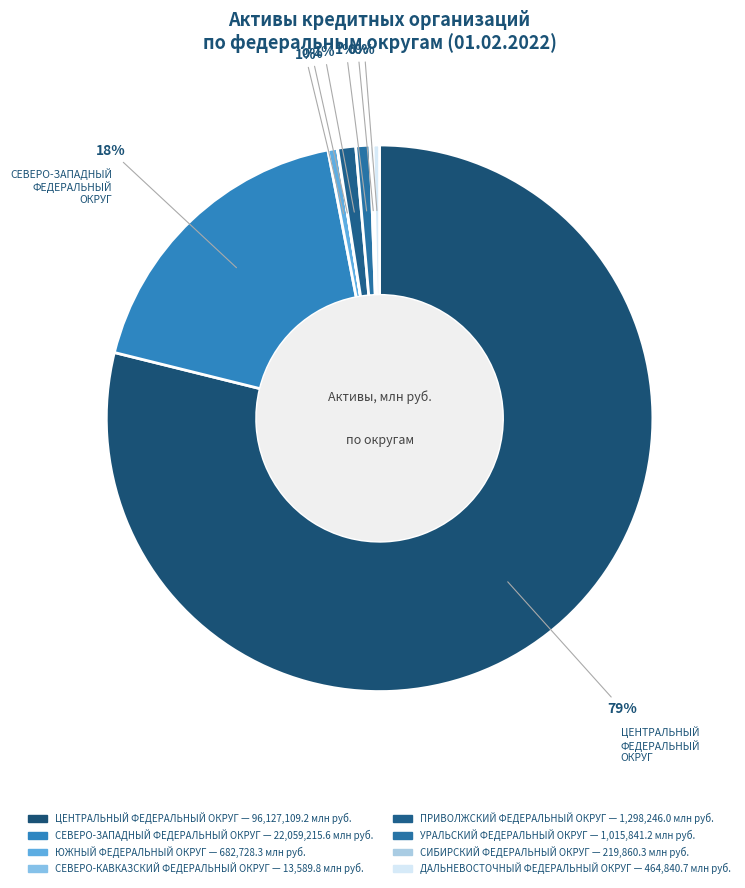

Which has a higher value, СЕВЕРО-ЗАПАДНЫЙ ФЕДЕРАЛЬНЫЙ ОКРУГ or ЦЕНТРАЛЬНЫЙ ФЕДЕРАЛЬНЫЙ ОКРУГ?

ЦЕНТРАЛЬНЫЙ ФЕДЕРАЛЬНЫЙ ОКРУГ